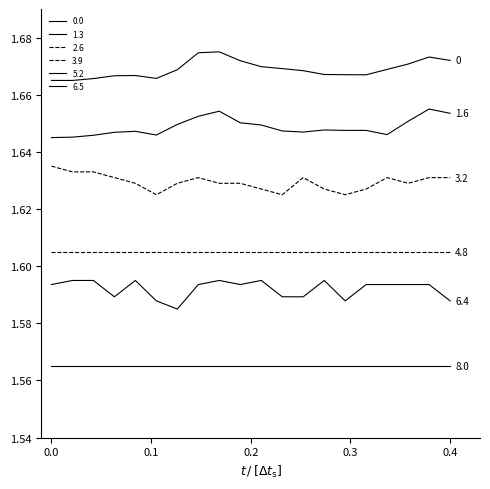

How many lines are shown in the chart?

6